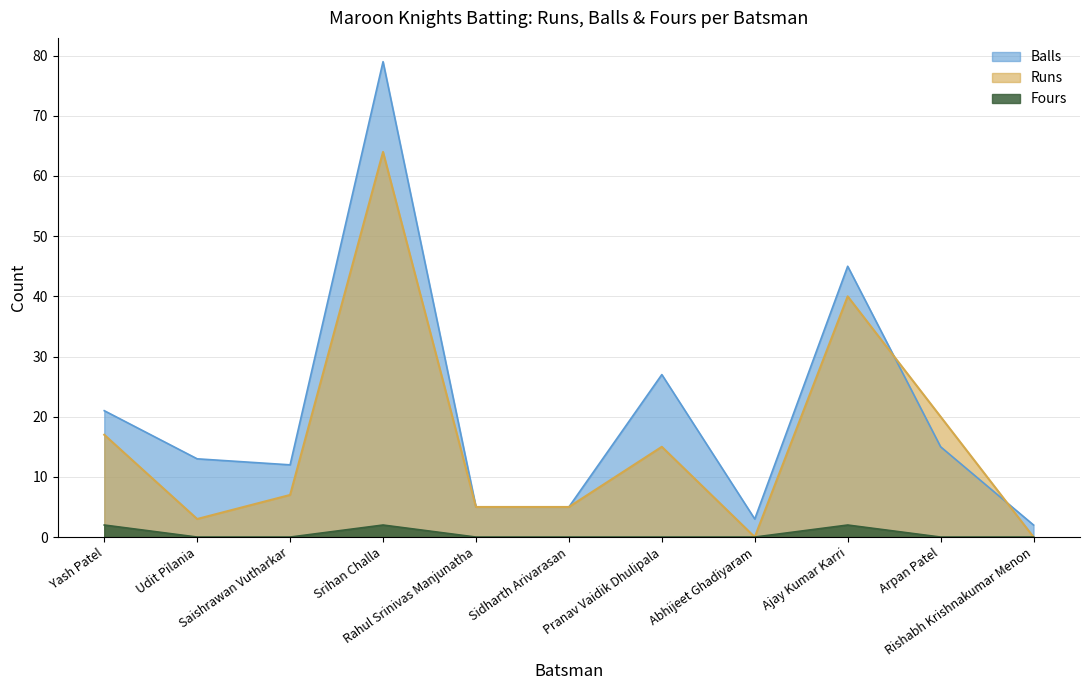

Does the chart display data point markers on the line(s)?

No